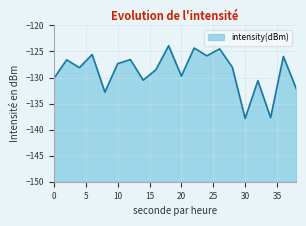

Does the chart have visible grid lines?

Yes